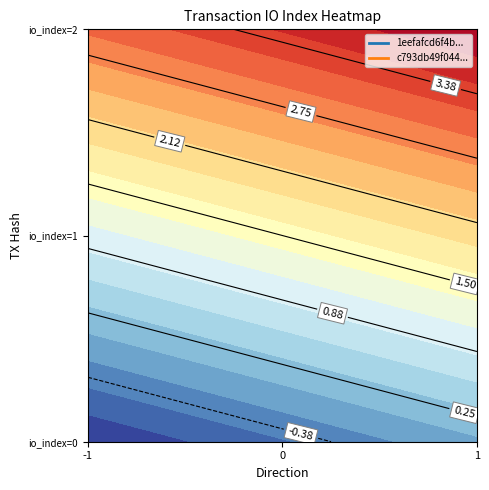

What is the sum of the c793db49f044146f240730e18e0b2cebd2d5fc5 values at 0 and 1?

3